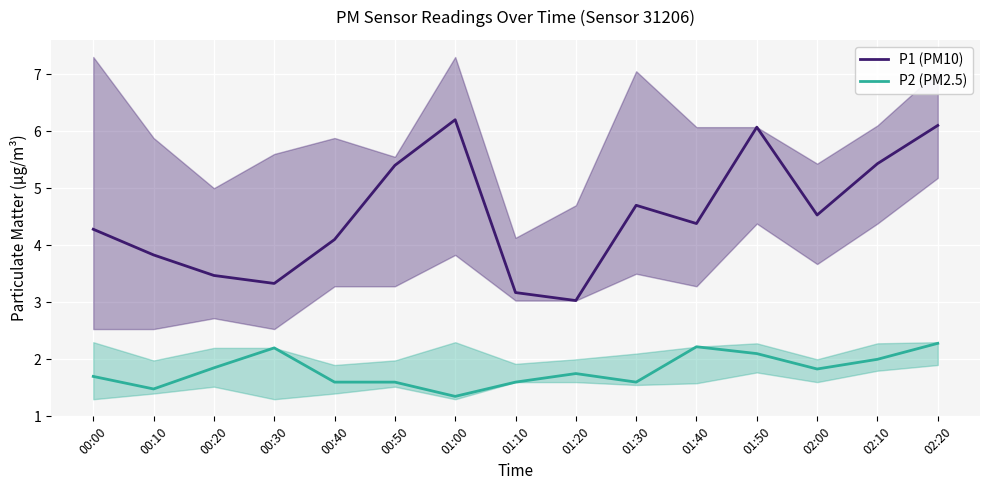

At which category is the sum across all series the highest?

02:20